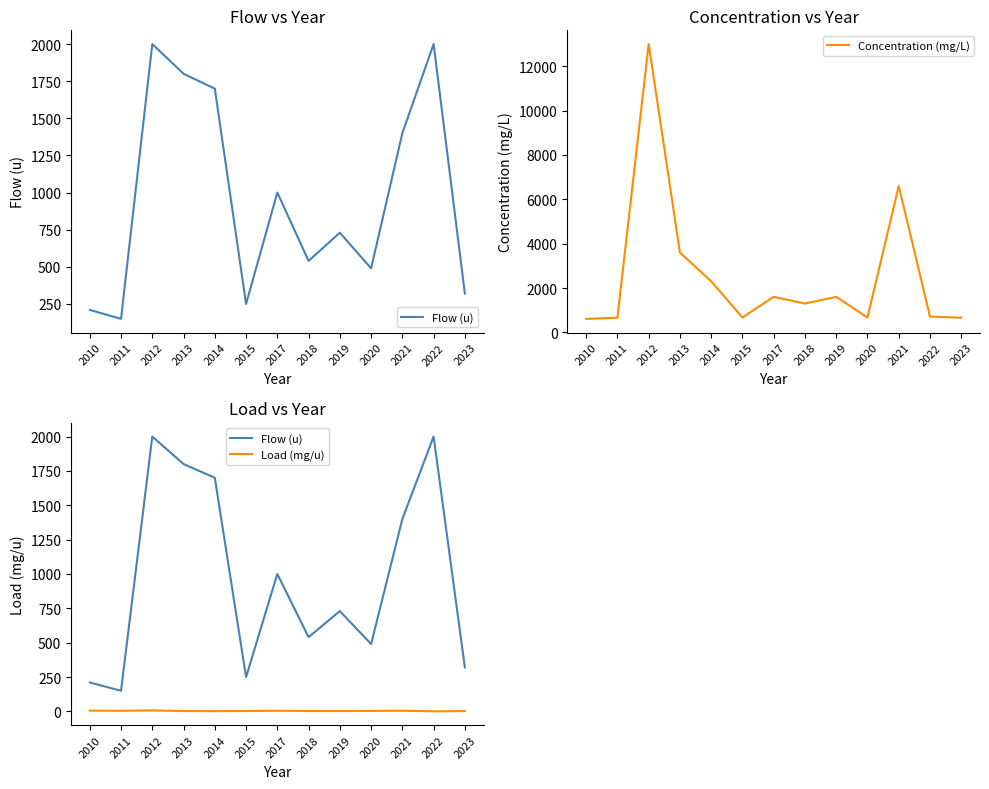

What is the value of the Load (mg/u) point at the 12th from the left?

0.4